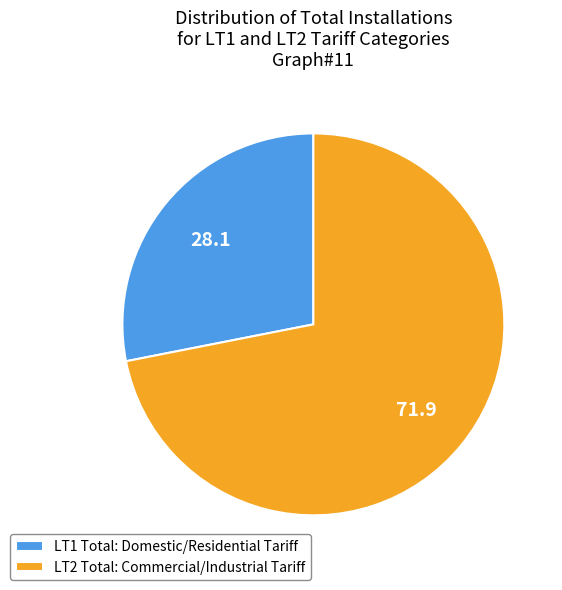

What is the ratio of the value at LT2 Total: Commercial/Industrial Tariff to the value at LT1 Total: Domestic/Residential Tariff?

2.6